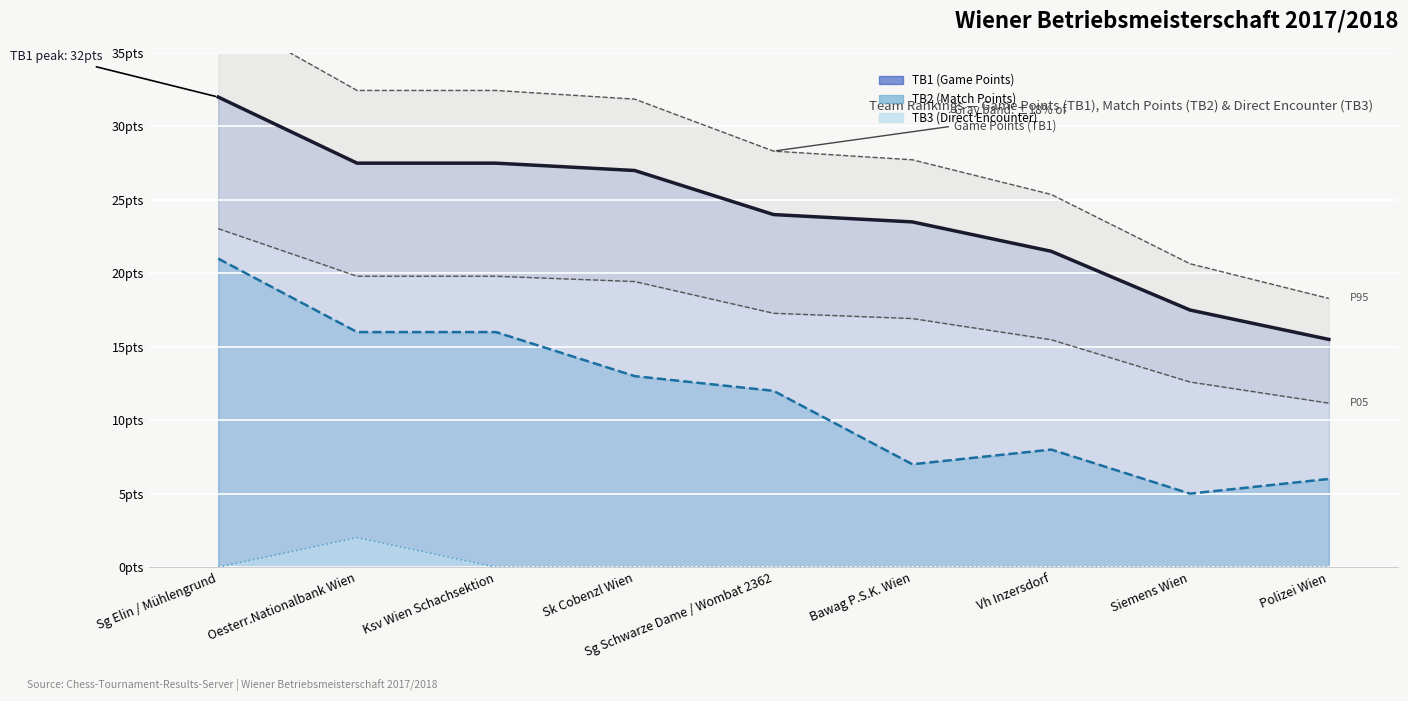

What is the spread (max minus min) of values at Ksv Wien Schachsektion?

27.5